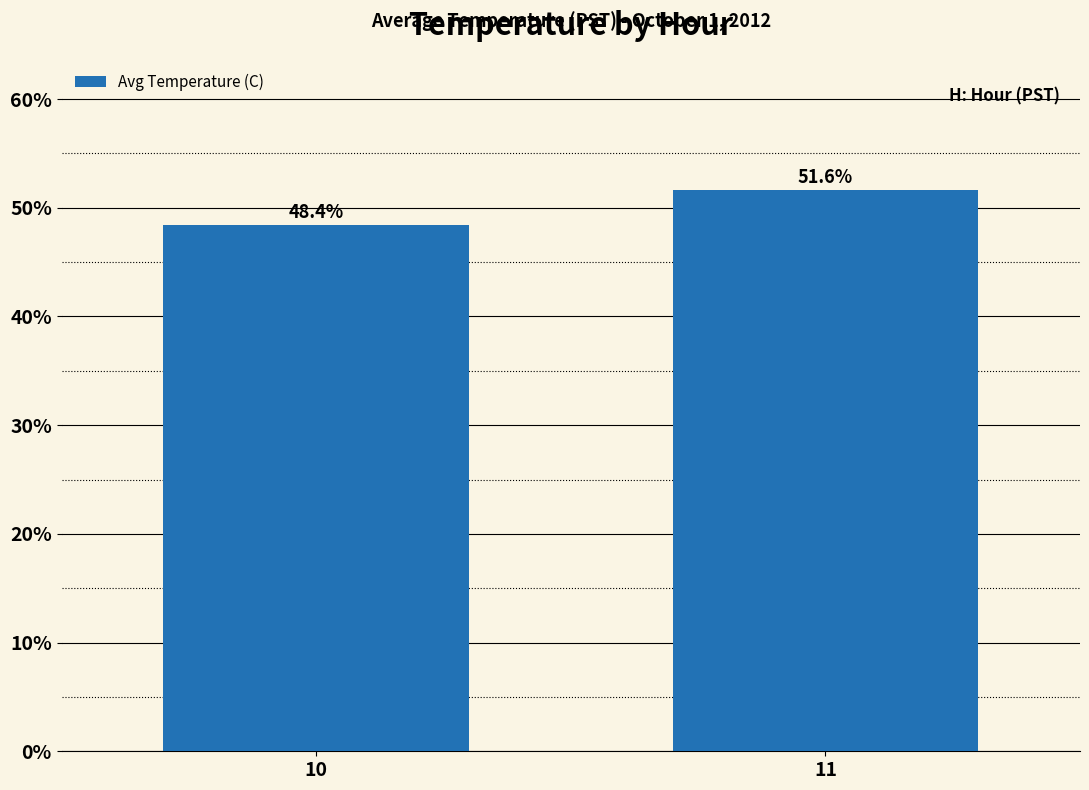

The value at 10 is 23.6. True or false?

False